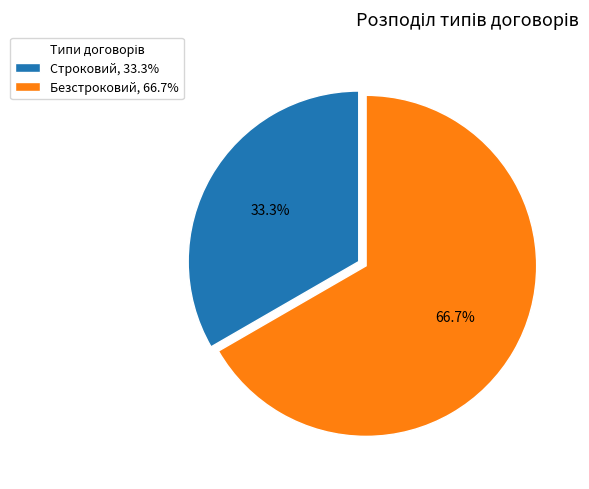

How many segments does this pie chart have?

2